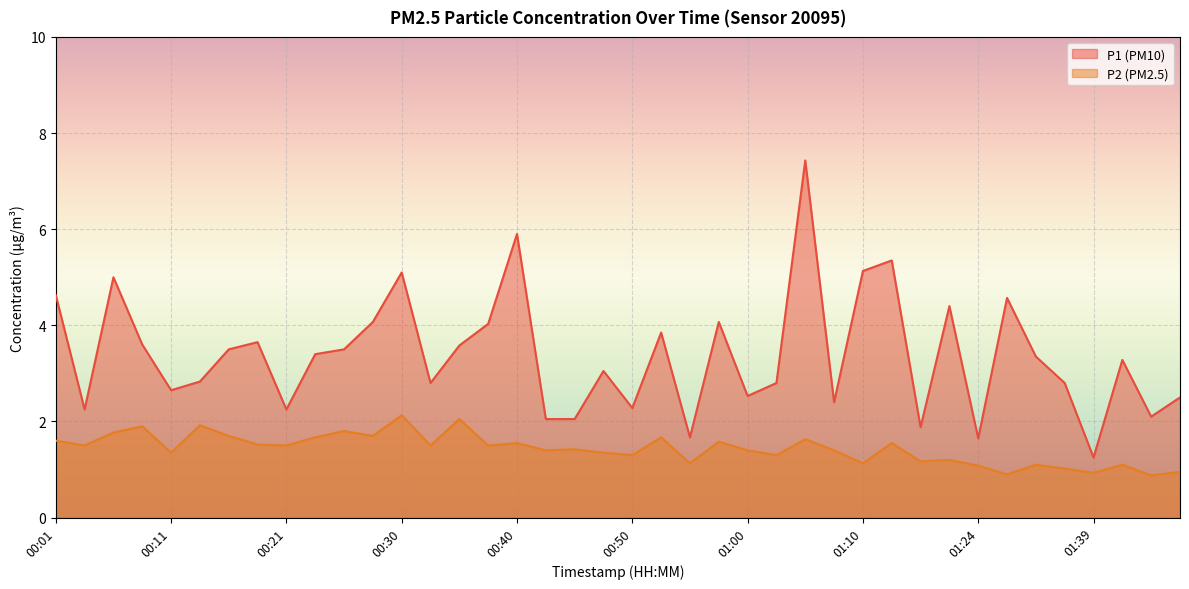

What is the greatest value displayed?

7.4